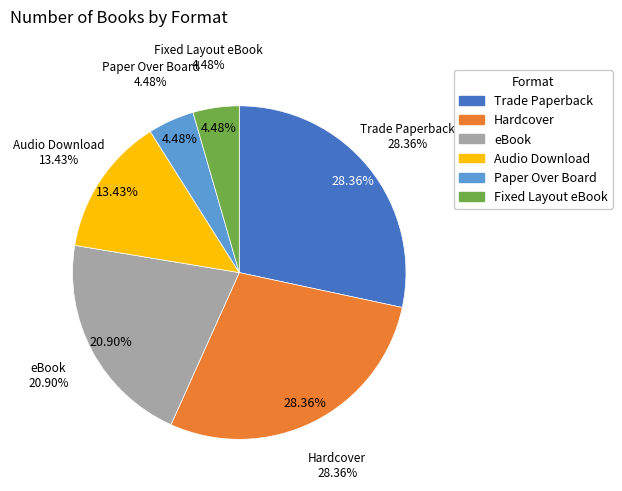

Between Trade Paperback and Fixed Layout eBook, which is larger?

Trade Paperback